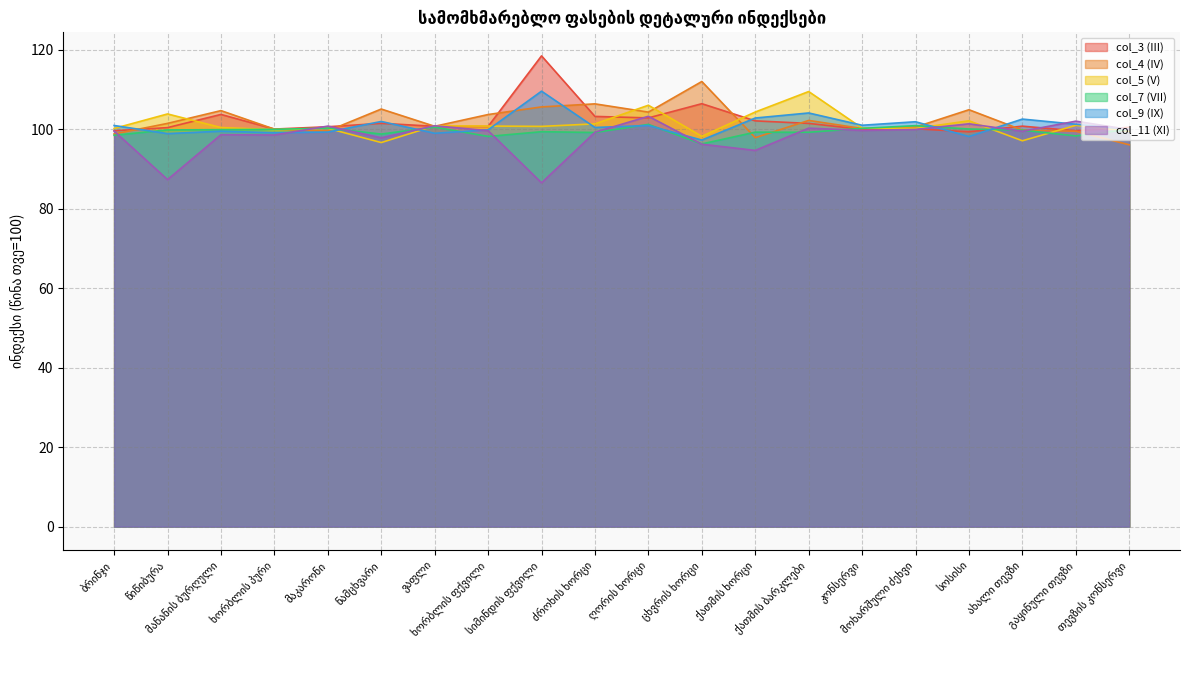

What are all the series names shown in the legend?

col_3 (III), col_4 (IV), col_5 (V), col_7 (VII), col_9 (IX), col_11 (XI)